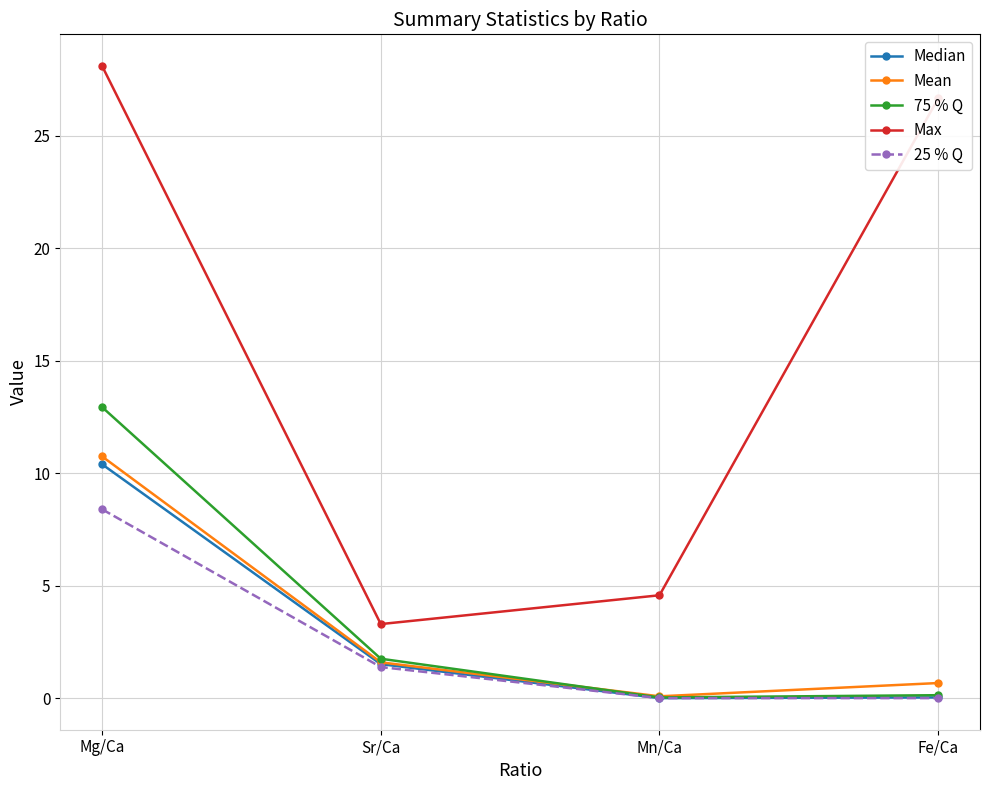

What is the label of the 3rd point from the right?

Sr/Ca